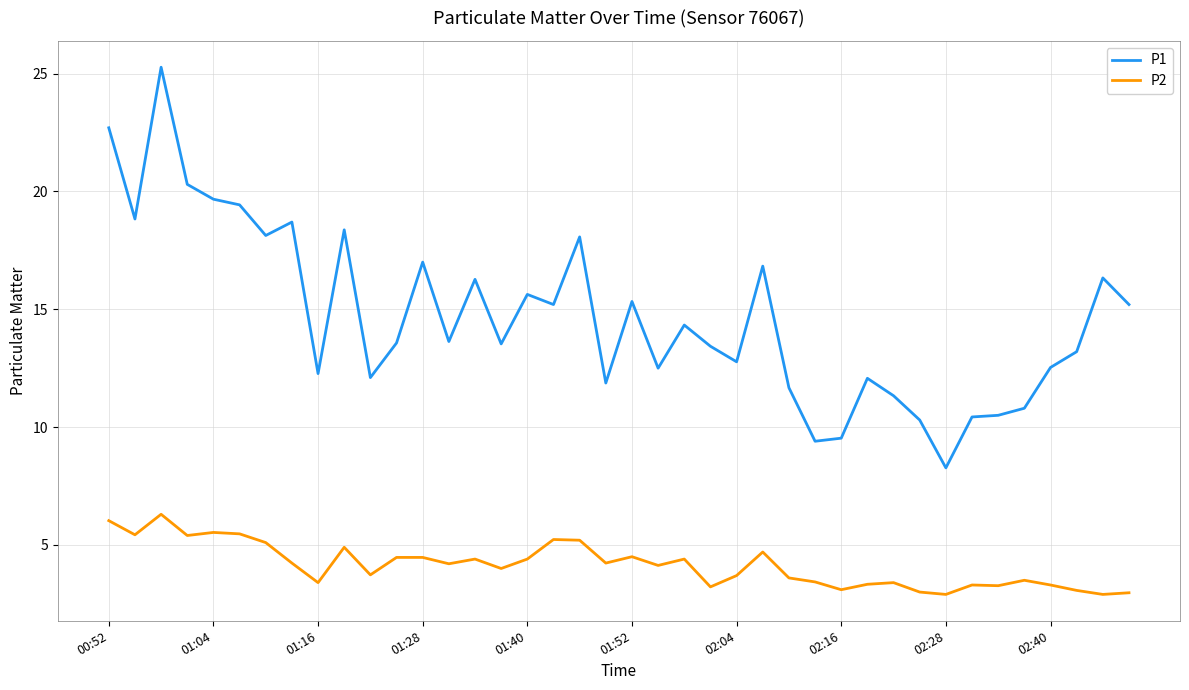

Which series has the largest total across all categories?

P1